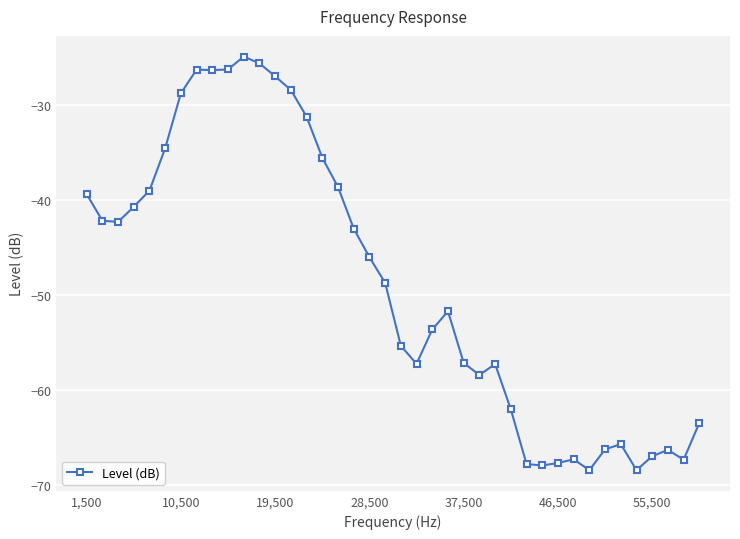

What is the value of the 28th point from the left?

-62.0